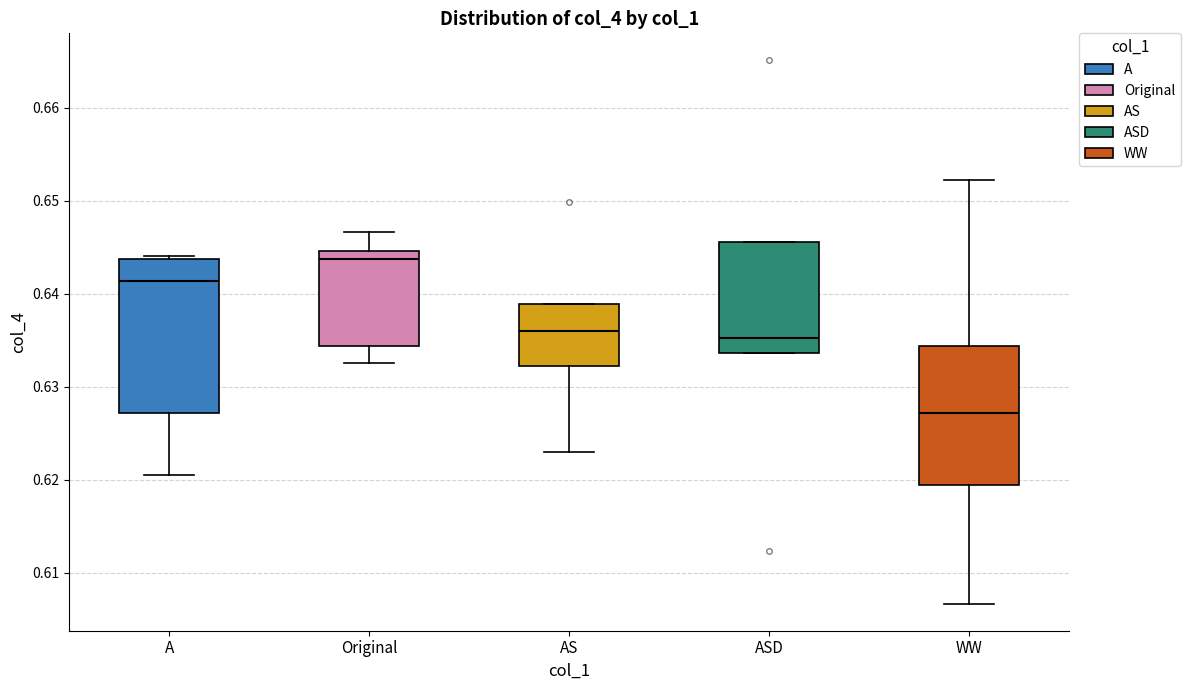

Reading left to right, transcribe this box plot: for each box, give where its median line is, the range the box spans, and where its two whiskers end, as read against the y-axis. The values are not printed on the chart, so give them approximately, as read against the axis.

A: median 0.641, box 0.627 to 0.644, whiskers 0.621 to 0.644
Original: median 0.644, box 0.634 to 0.645, whiskers 0.633 to 0.647
AS: median 0.636, box 0.632 to 0.639, whiskers 0.623 to 0.639
ASD: median 0.635, box 0.634 to 0.646, whiskers 0.634 to 0.646
WW: median 0.627, box 0.619 to 0.634, whiskers 0.607 to 0.652